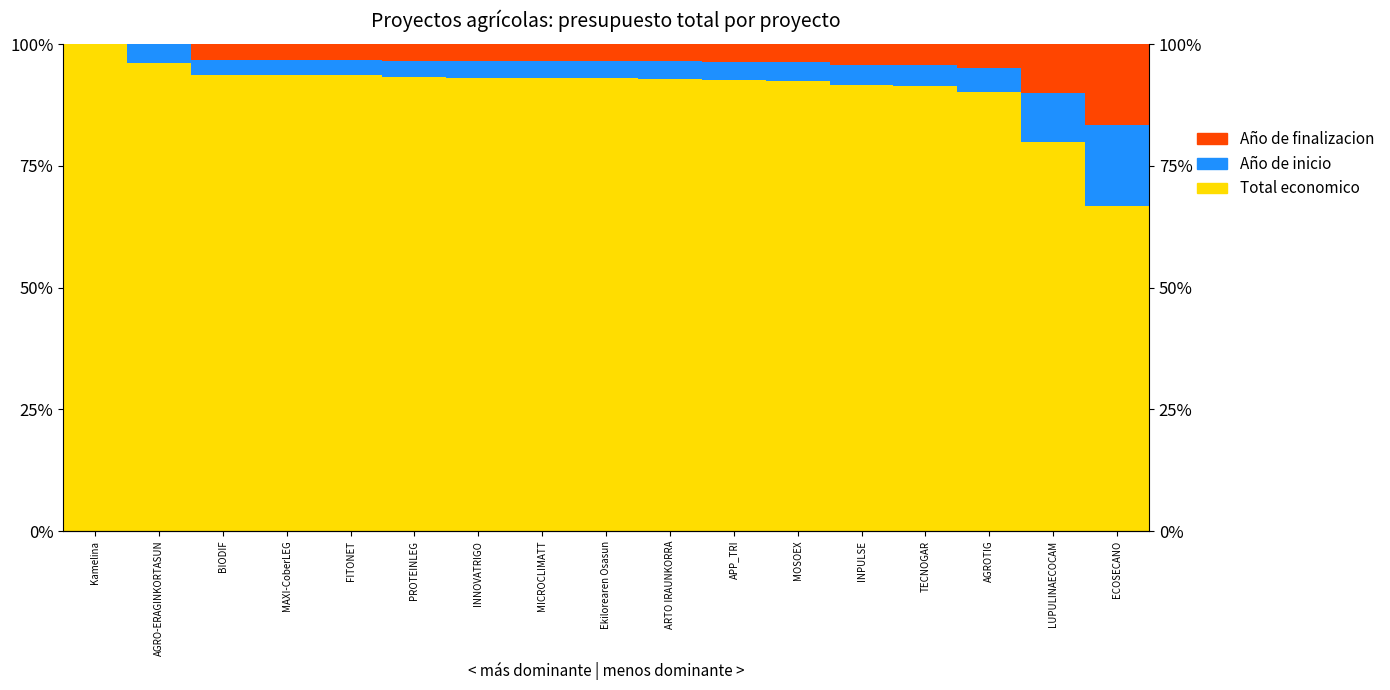

At which category is the sum across all series the highest?

AGROTIG